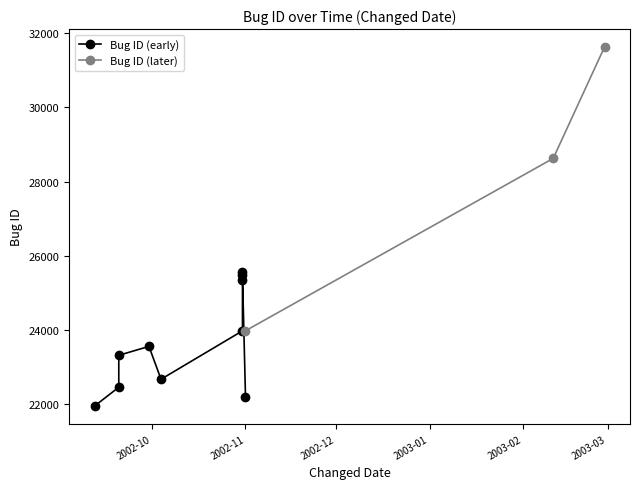

What is the average value?

24674